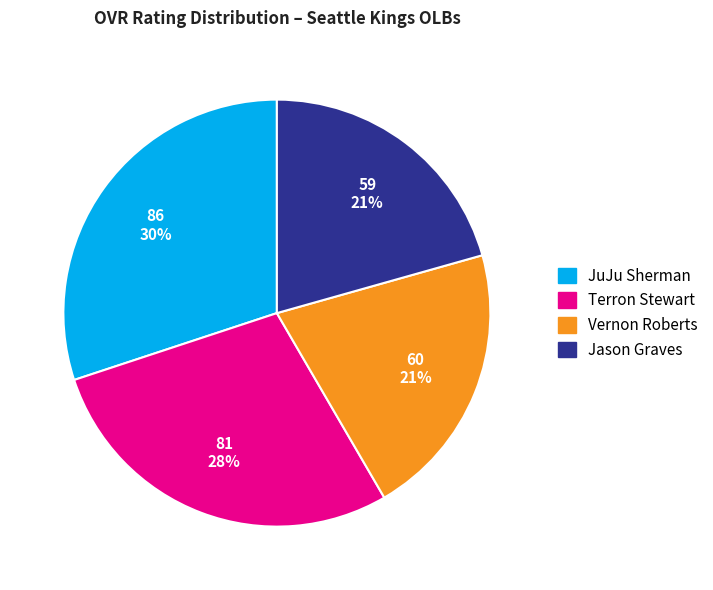

What is the largest slice in the pie chart?

JuJu Sherman